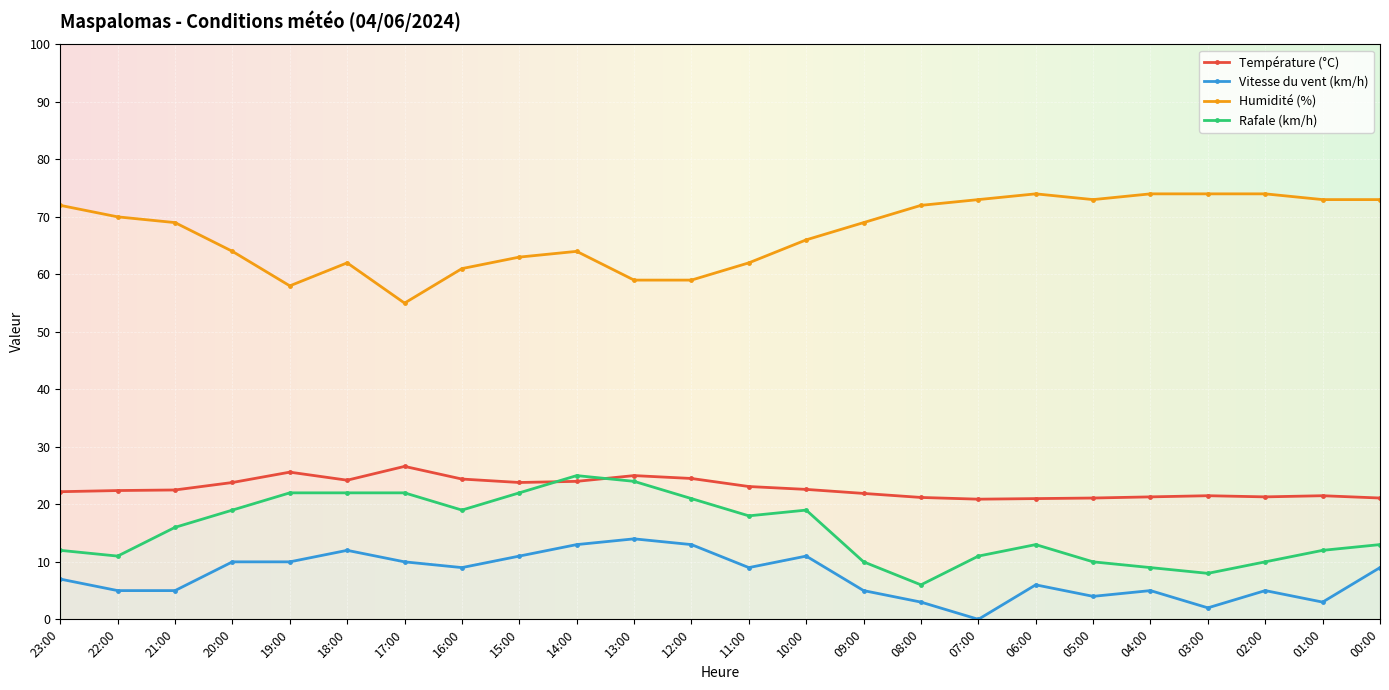

Between 20:00 and 16:00, which series saw the biggest shift?

Humidité (%)